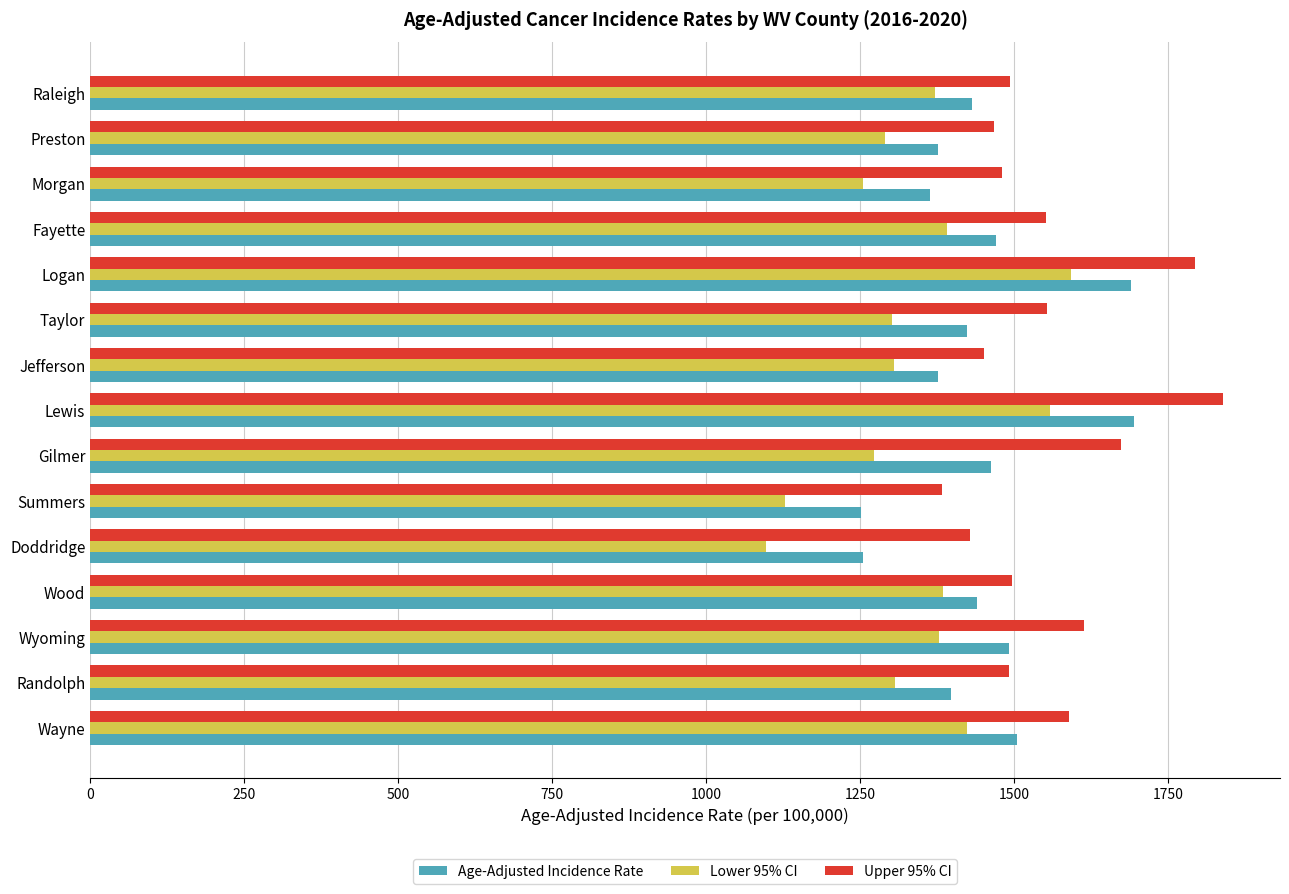

What is the difference between the maximum and minimum values in the Upper 95% CI series?

456.9